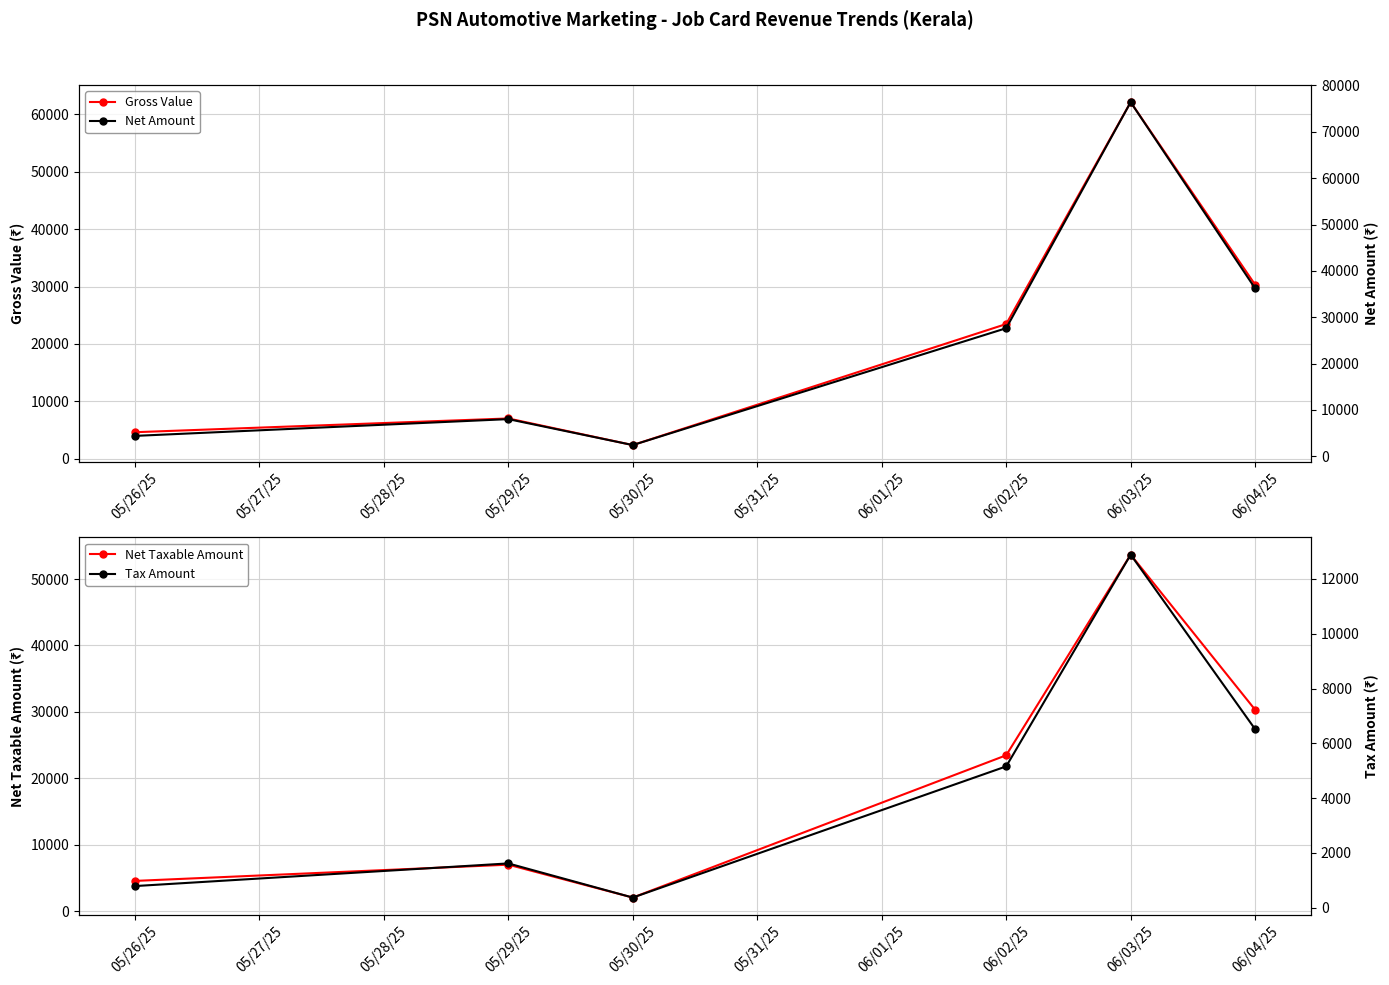

What is the value of the Gross Value point at the 2nd from the left?

7001.4